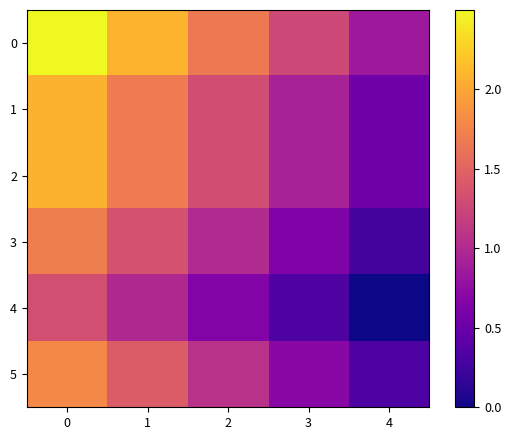

How many series are shown in this chart?

6